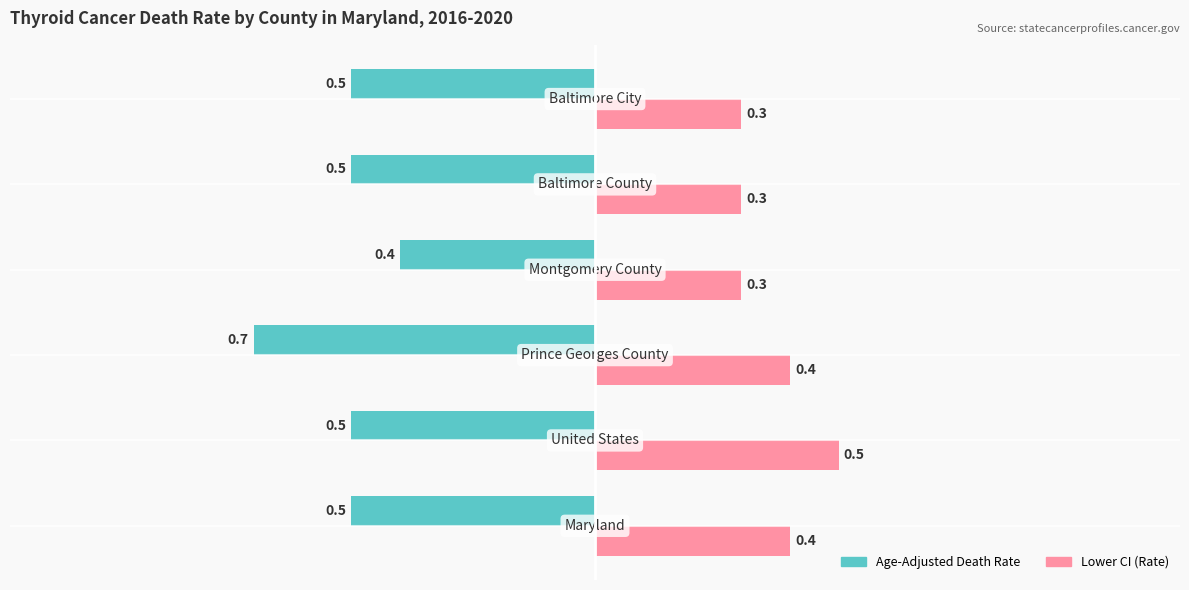

What is the difference between the second highest and minimum values in the Age-Adjusted Death Rate series?

0.2